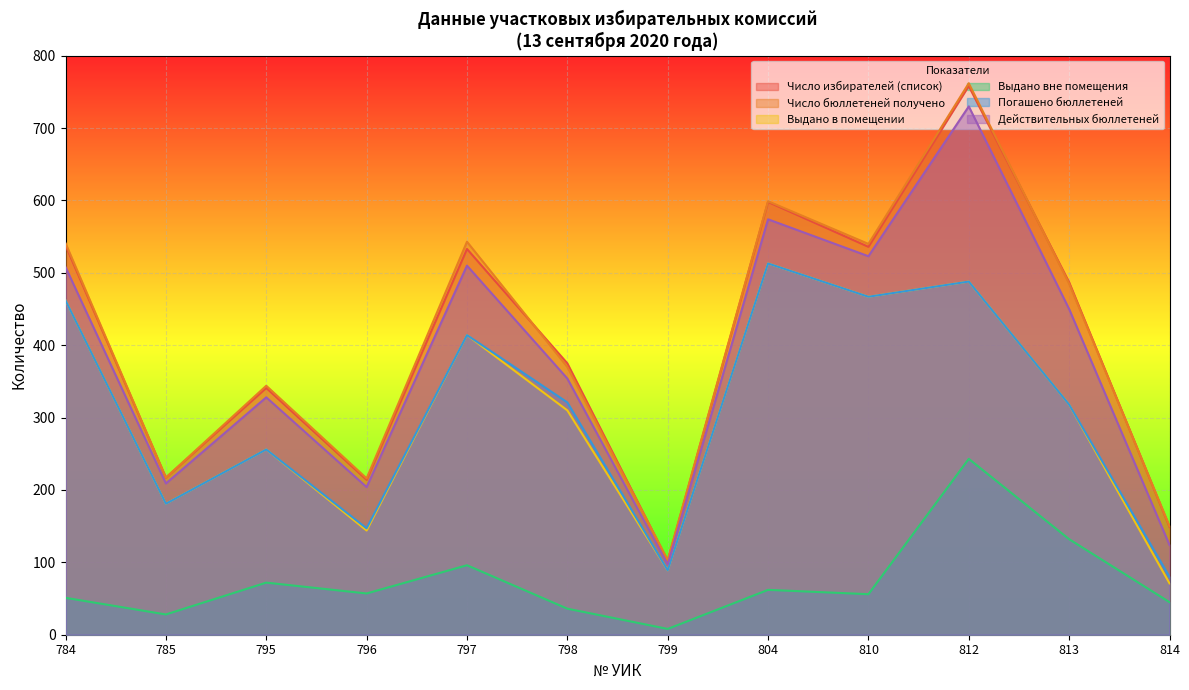

Which category has the highest value in the Погашено бюллетеней series?

804